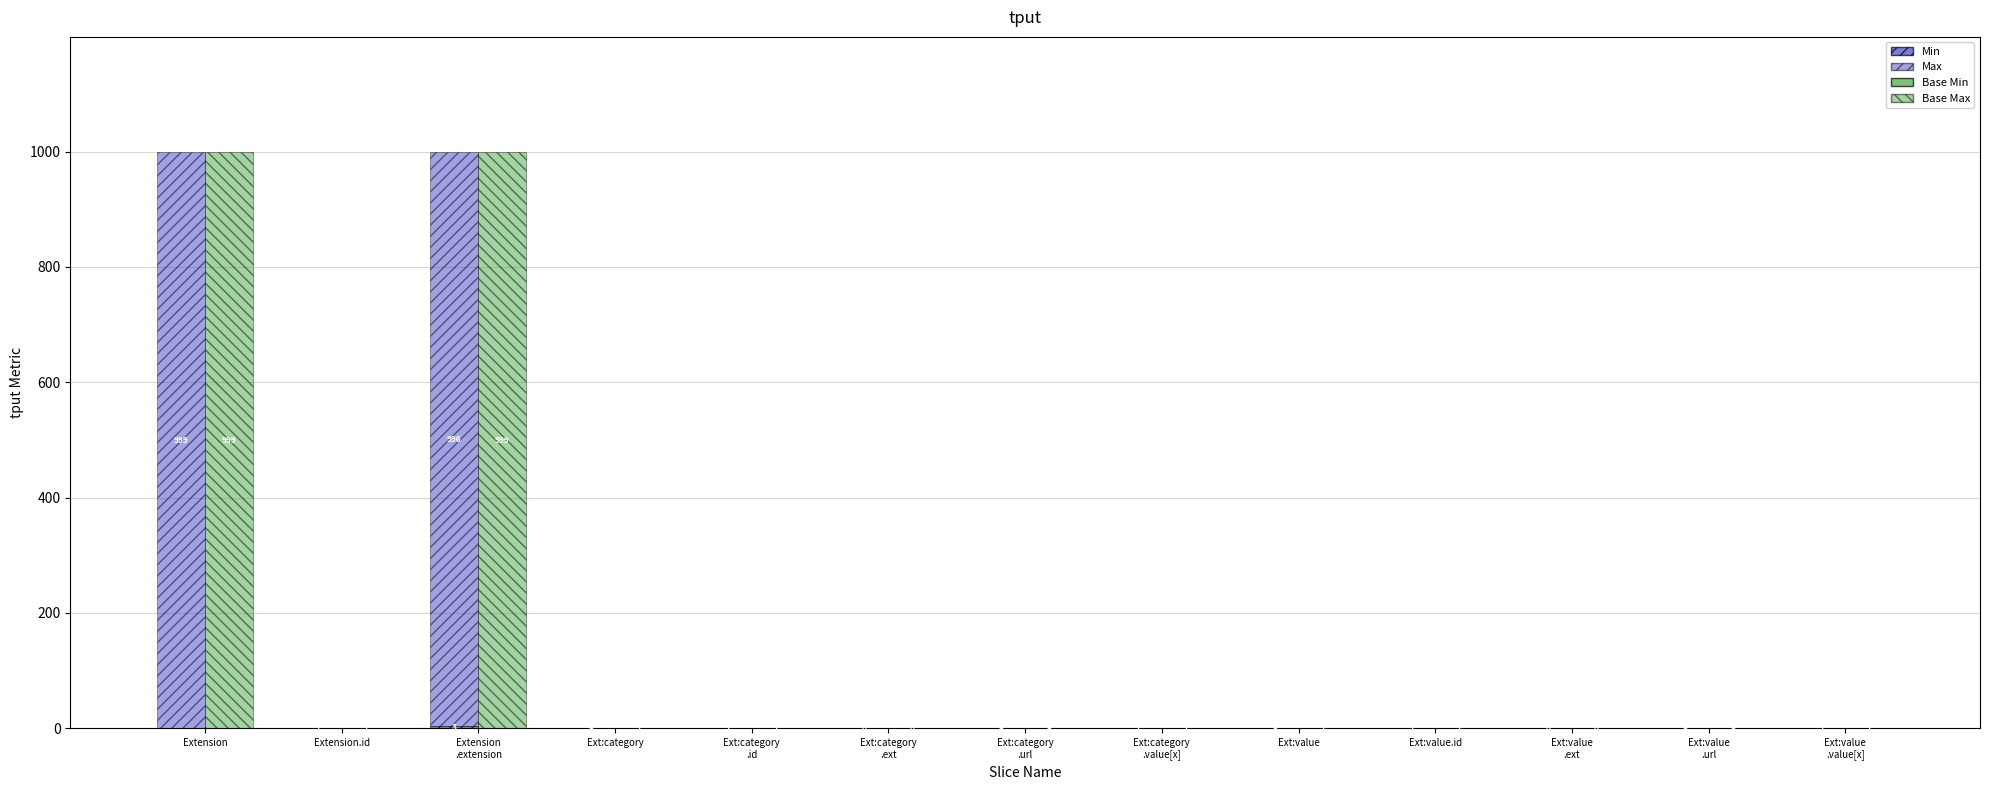

The Base Max (Max - Base Min) series shows -462 at Ext:value
.url. True or false?

False